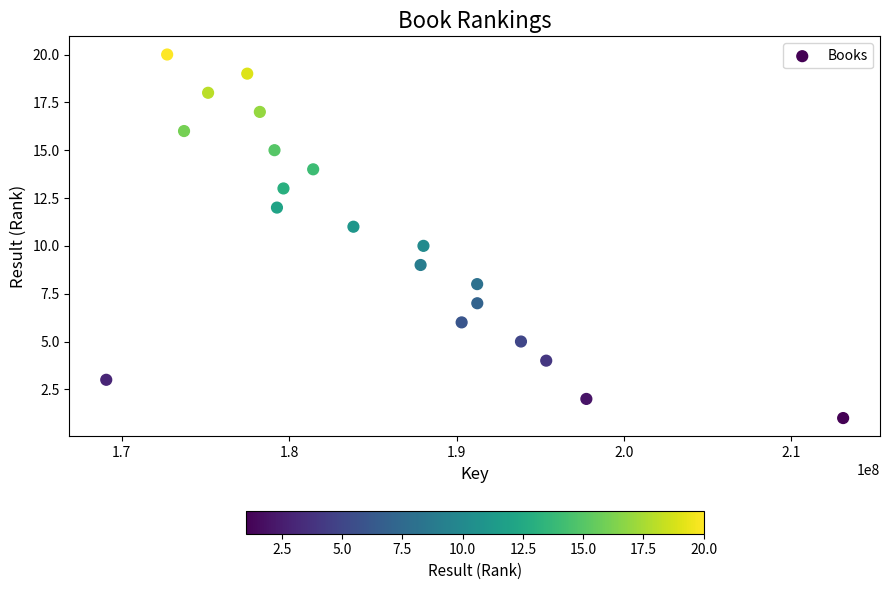

What is the range of X values (max minus min)?

44006764